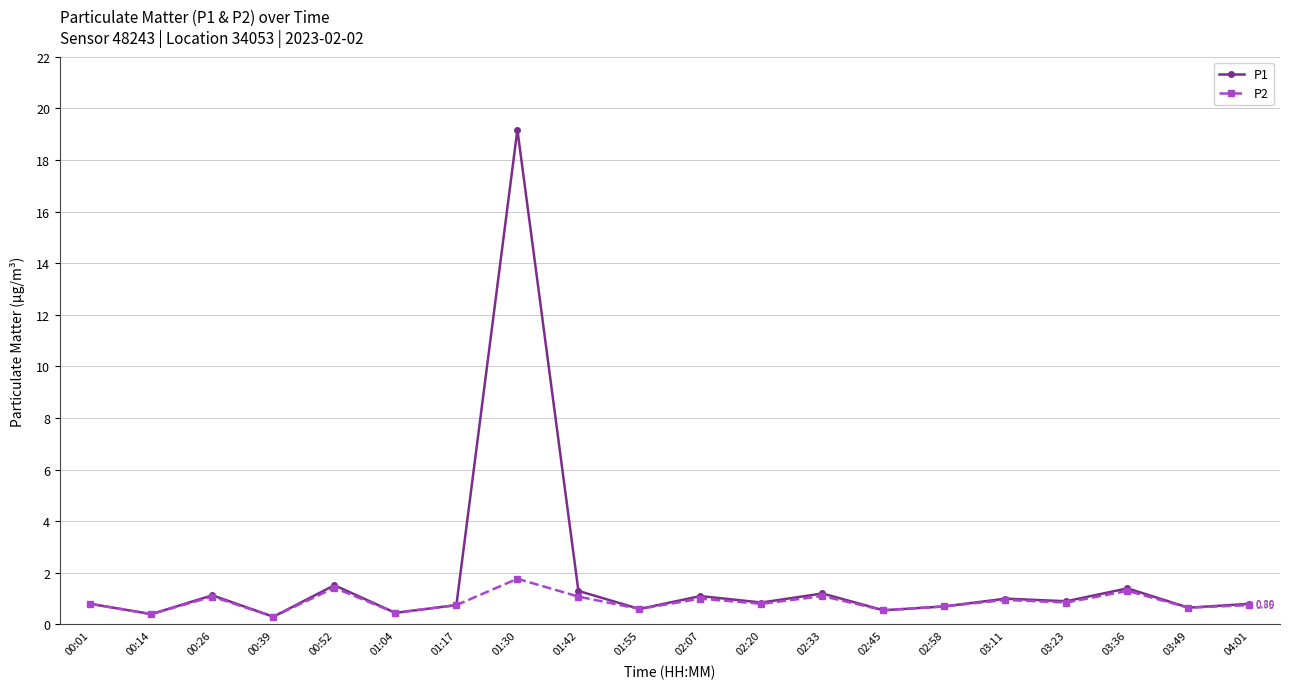

Rank the series by their average value, from highest to lowest.

P1, P2